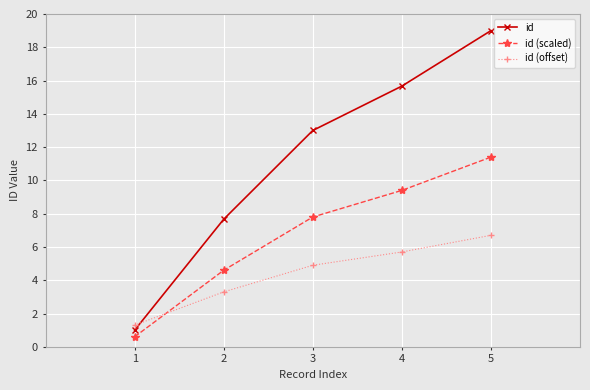

What is the highest value of the id (scaled) series?

11.4